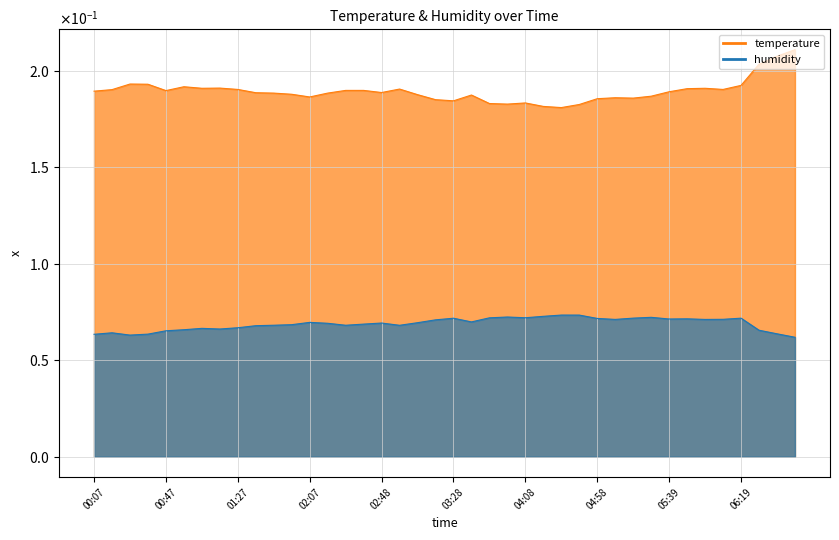

Does the chart display data point markers on the line(s)?

No